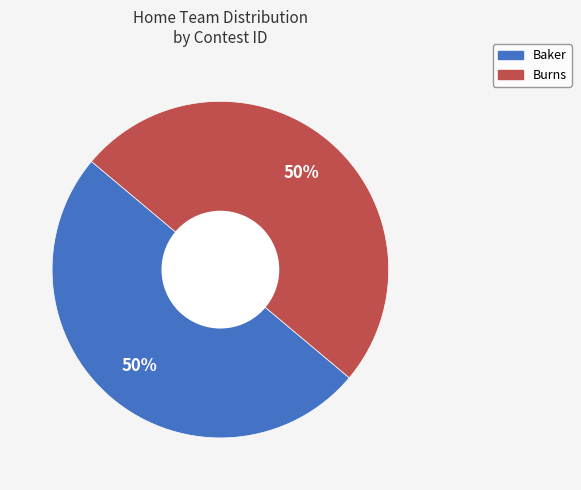

How many slices are in this pie chart?

2